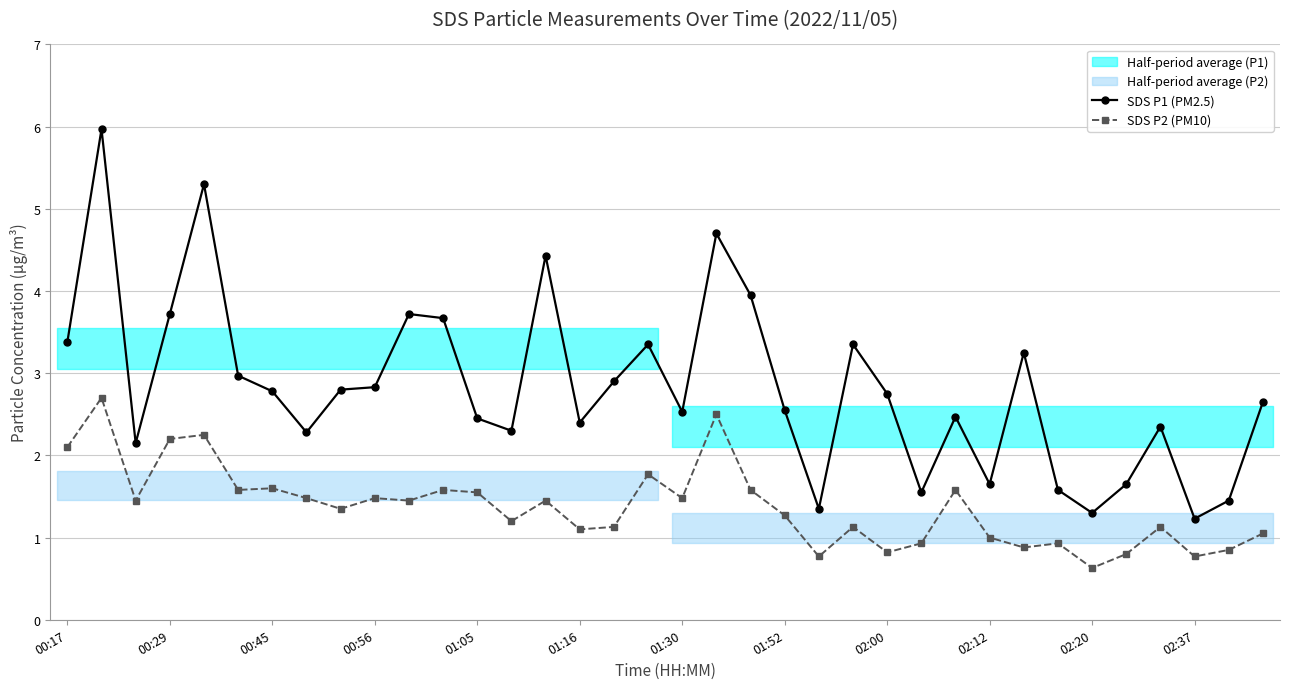

How many data points in SDS P2 (PM10) are less than 1?

9